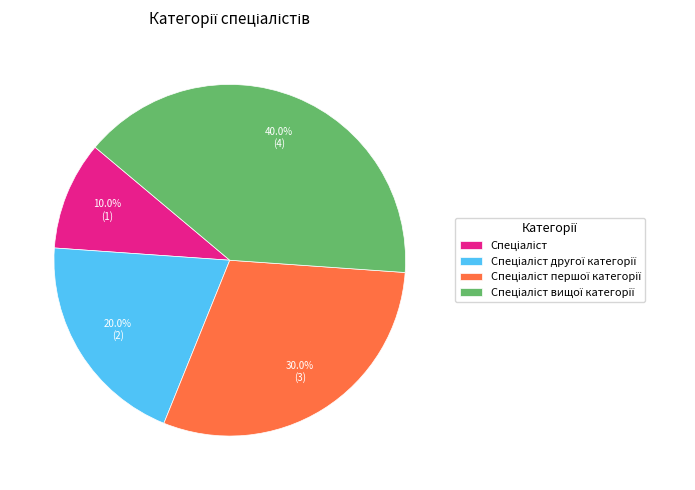

Is there a majority slice in this chart?

No